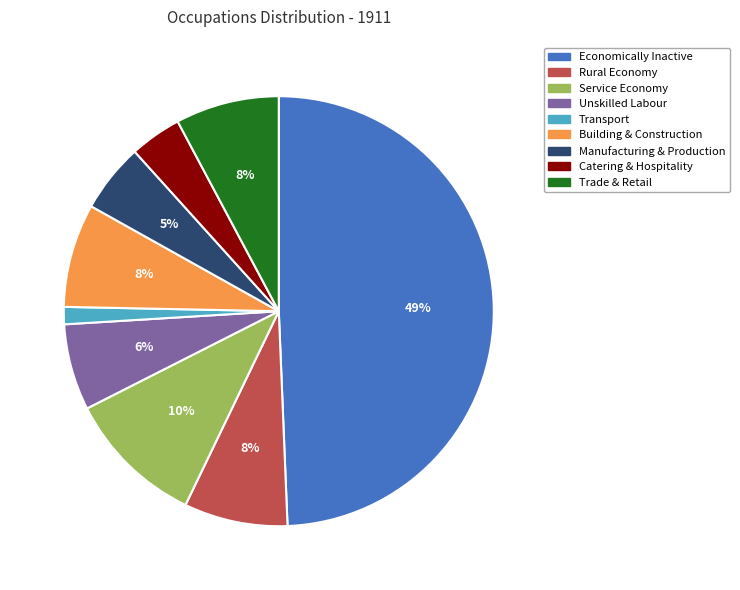

Which has a higher value, Building & Construction or Economically Inactive?

Economically Inactive